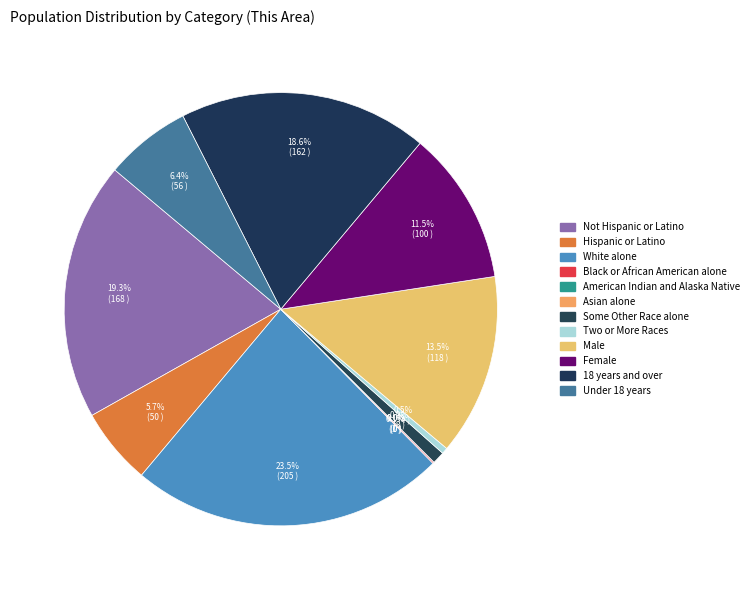

Is there any slice that represents more than half of the pie?

No